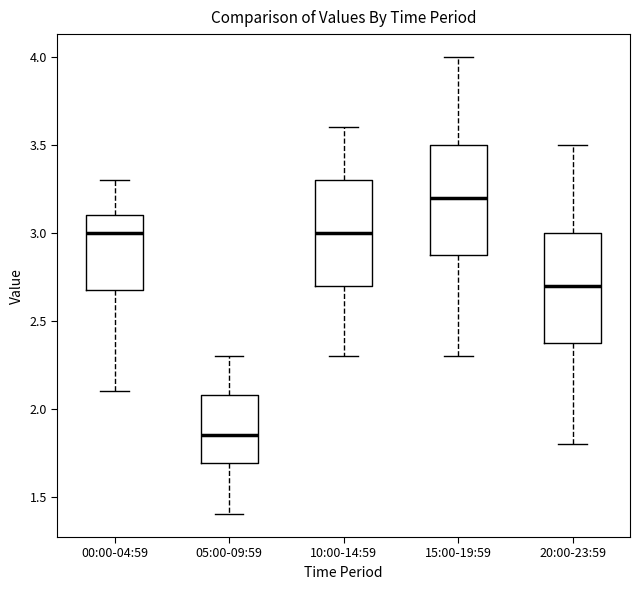

Reading left to right, read every box against the y-axis: the position of its median line, the range the box covers, and the ends of its whiskers. The values are not printed on the chart, so give them approximately, as read against the axis.

00:00-04:59: median 3.00, box 2.70 to 3.10, whiskers 2.10 to 3.30
05:00-09:59: median 1.85, box 1.70 to 2.10, whiskers 1.40 to 2.30
10:00-14:59: median 3.00, box 2.70 to 3.30, whiskers 2.30 to 3.60
15:00-19:59: median 3.20, box 2.90 to 3.50, whiskers 2.30 to 4.00
20:00-23:59: median 2.70, box 2.40 to 3.00, whiskers 1.80 to 3.50